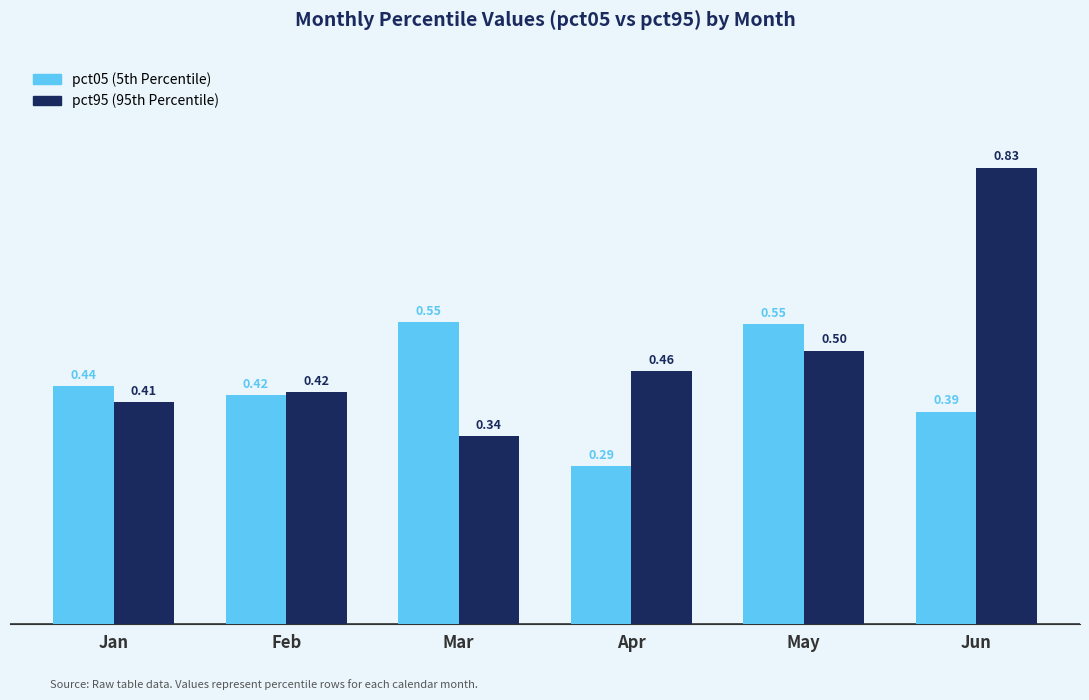

What is the total value across all series at Mar?

0.9